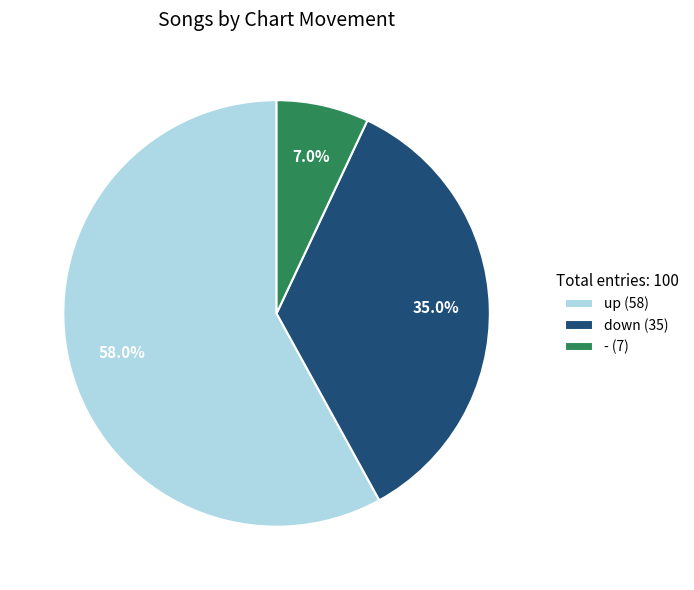

Which category has the biggest portion of the pie?

up